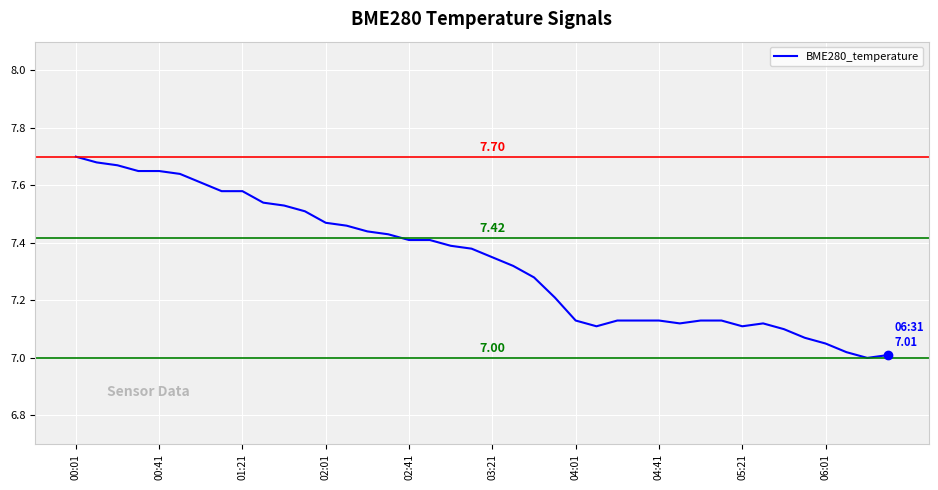

What is the difference between the maximum and minimum values?

0.7